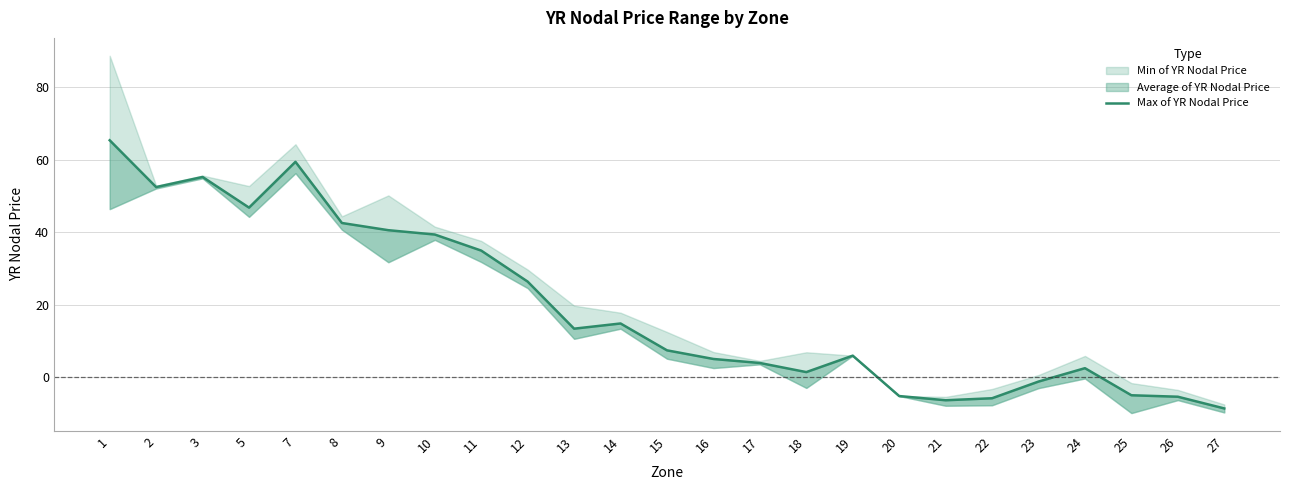

What is the value of the 22nd point from the left?

2.5